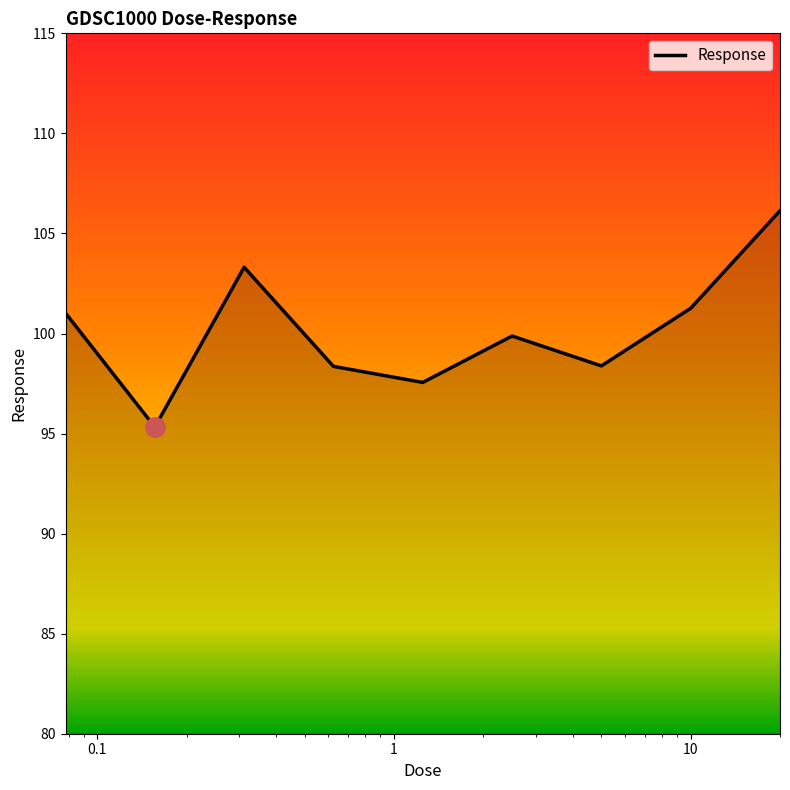

Count the number of data series in this chart.

1